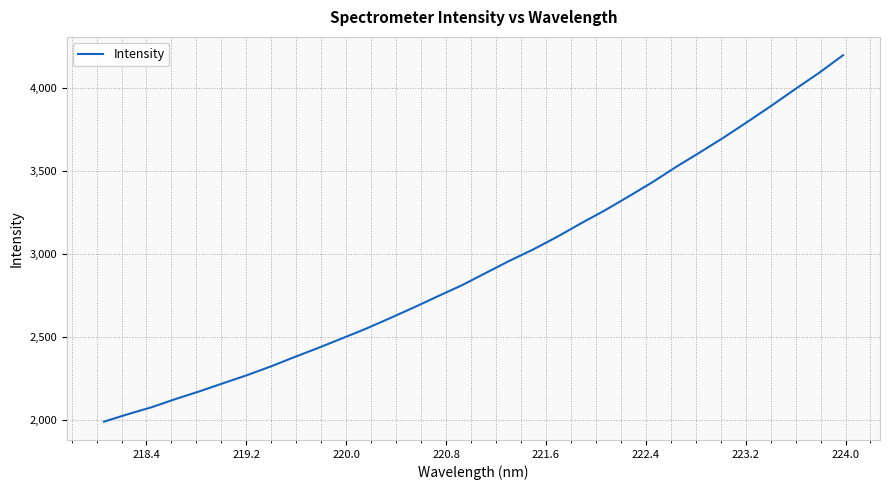

How many categories are shown in the chart?

32